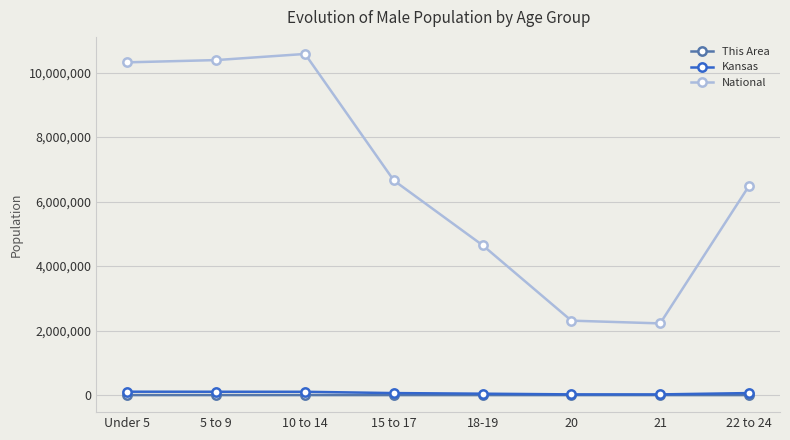

Rank the series by their maximum value, from highest to lowest.

National, Kansas, This Area